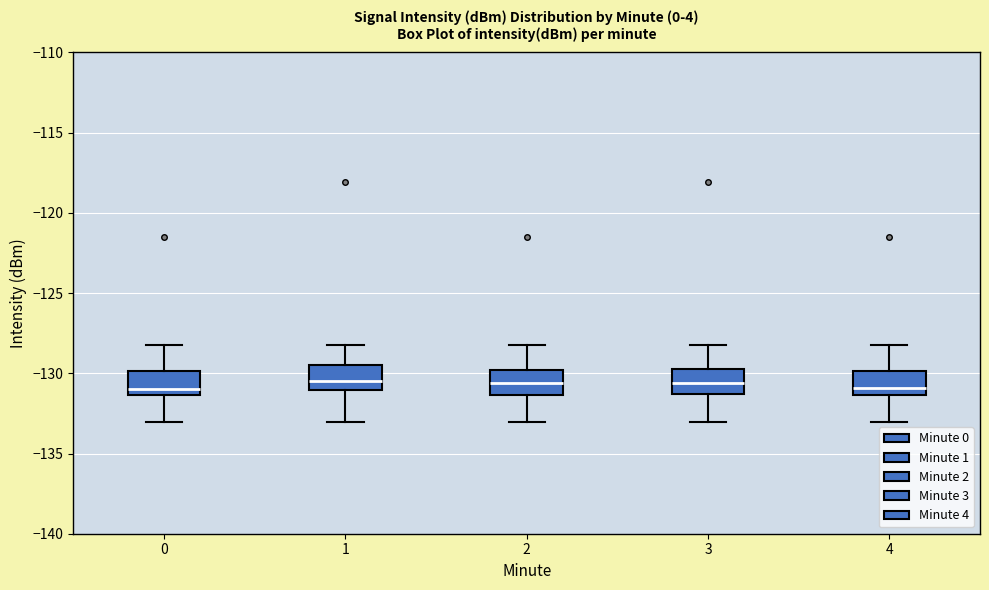

Where does the upper whisker of the box at x = 0 end on the y-axis? The values are not printed on the chart, so give them approximately, as read against the axis.

-128.0